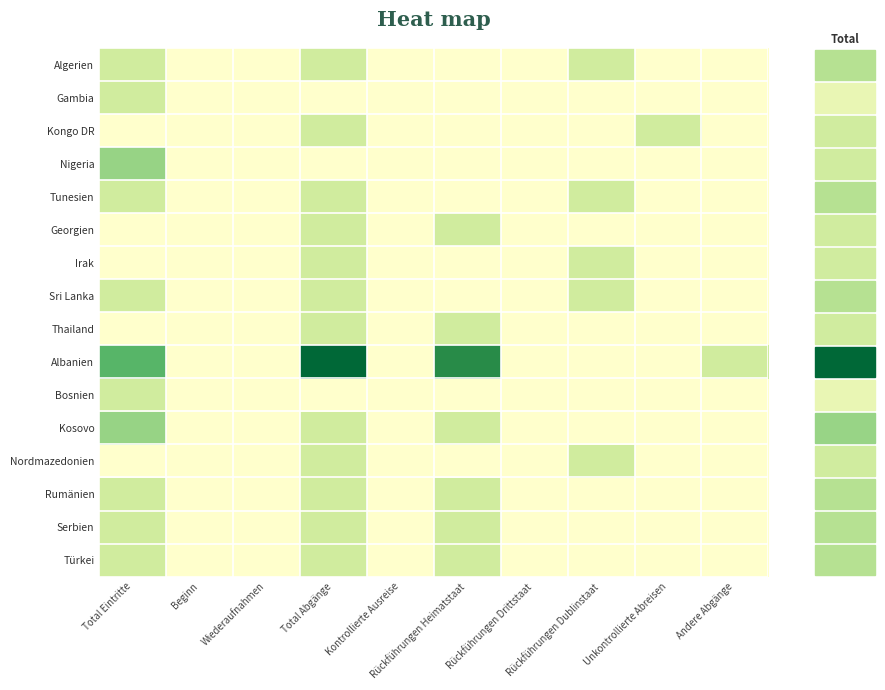

Which label corresponds to the largest value in the chart?

Total Abgänge